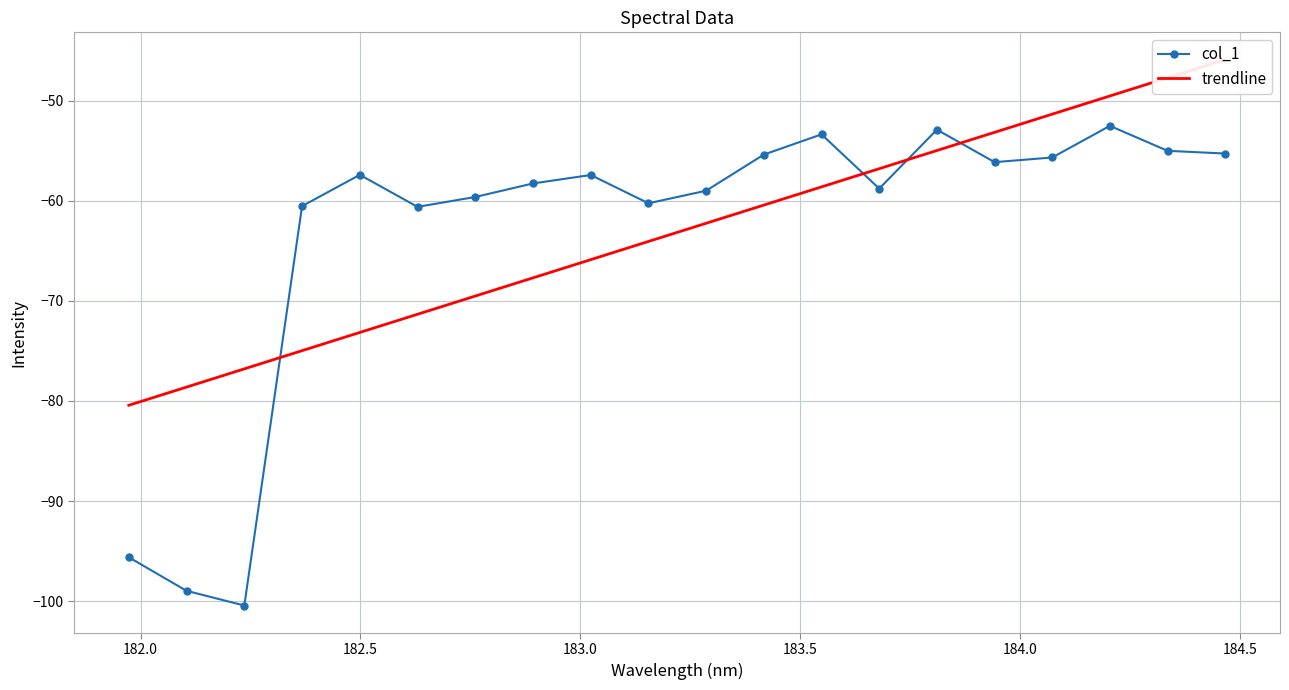

What is the value of the col_1 point at the 9th from the left?

-57.4